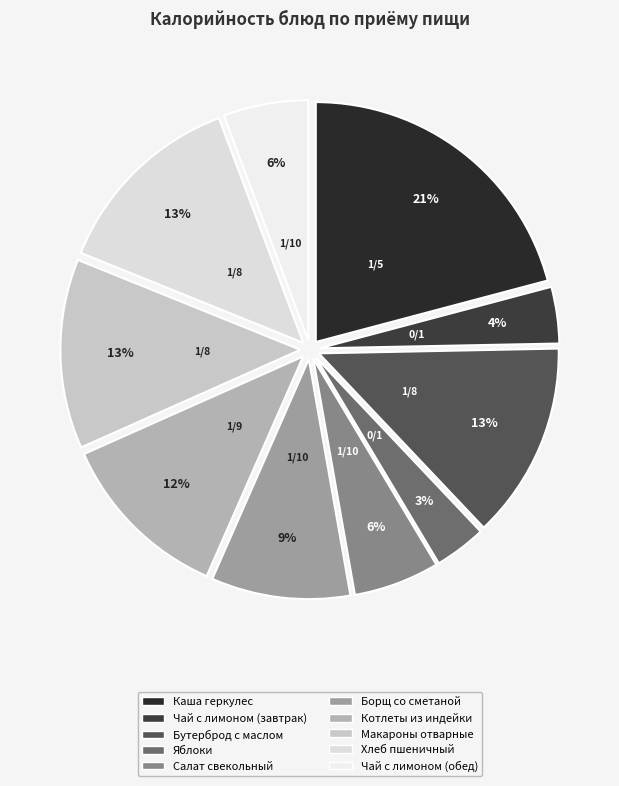

Is the sum of Чай с лимоном (обед) and Хлеб пшеничный greater than half?

No